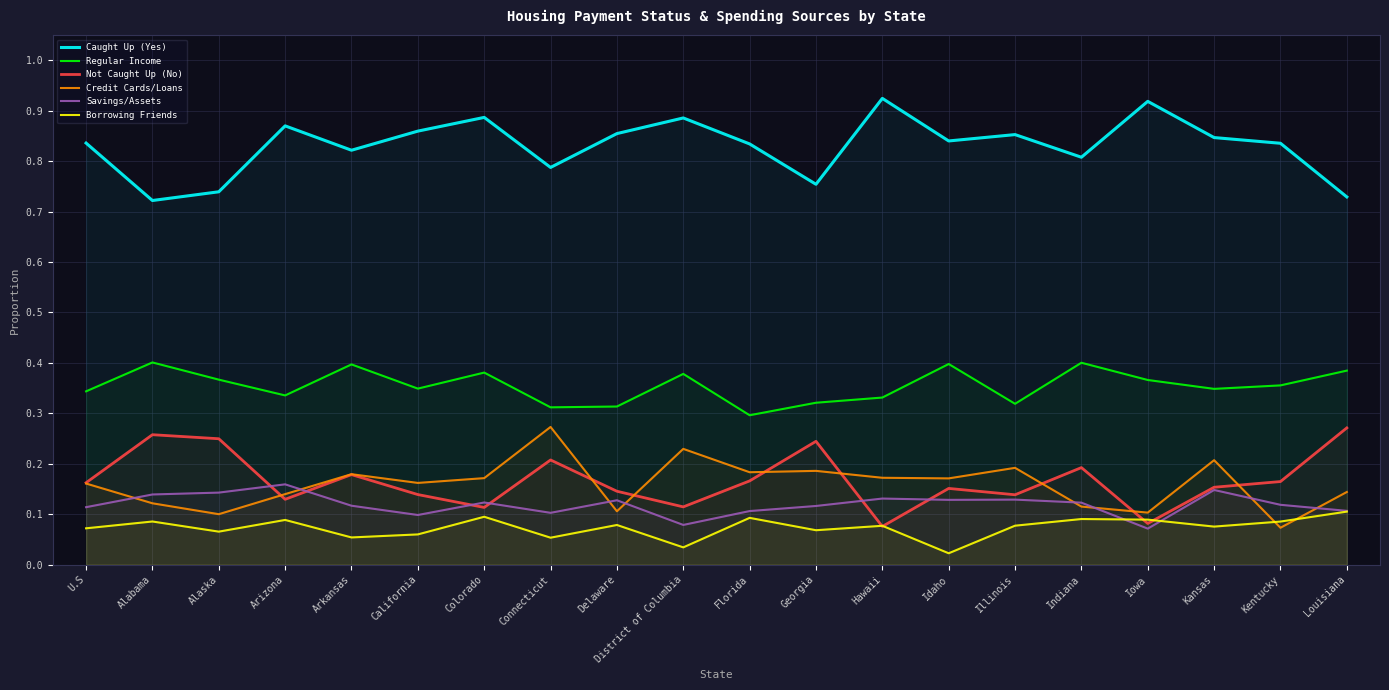

True or false: Savings/Assets has a value of 0.2 at Georgia.

False